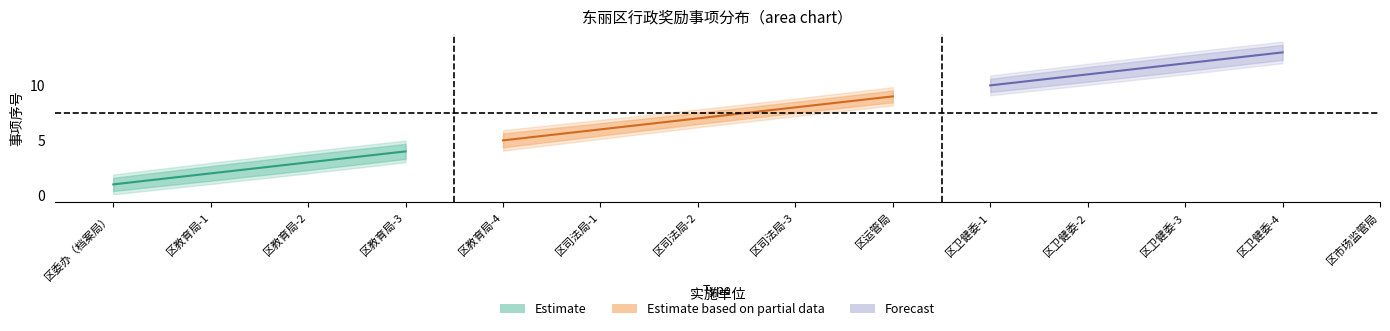

What is the lowest value of the units_lower series?

1